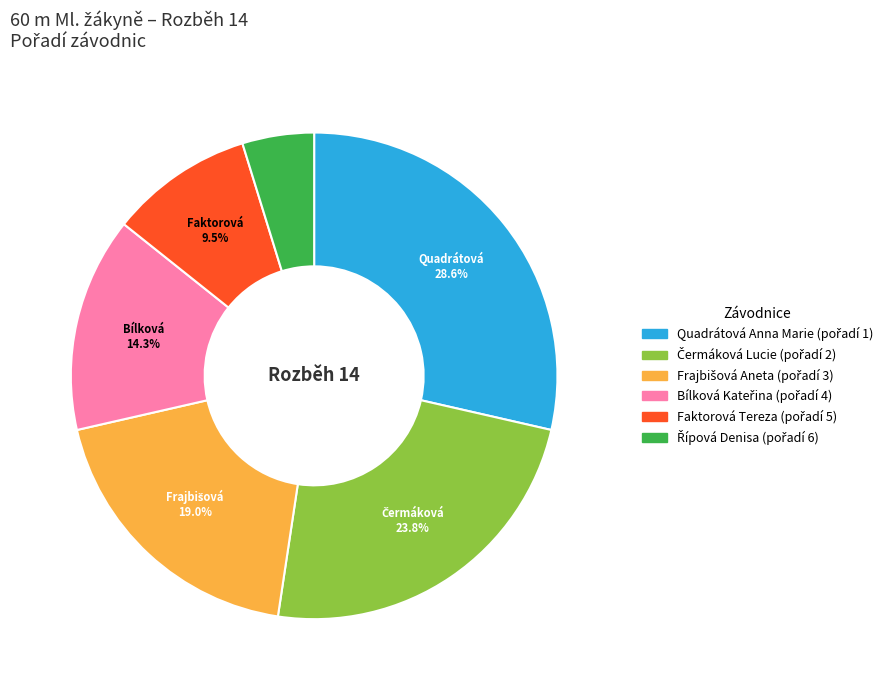

What percentage is NOT represented by Quadrátová Anna Marie?

71.4%